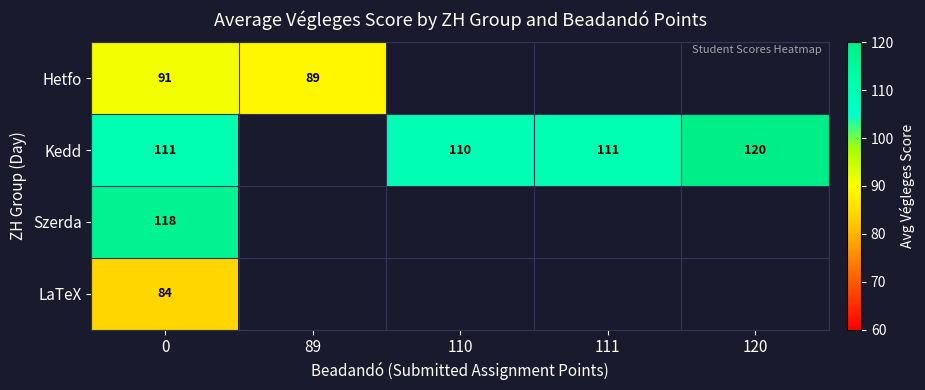

What is the difference between the highest and lowest values at 0?

34.0